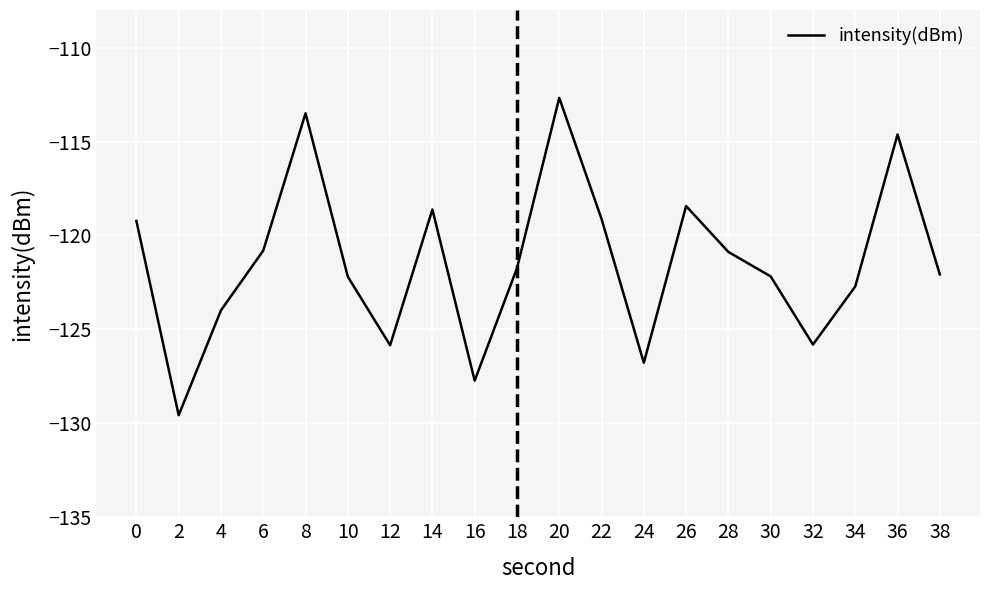

The value at 32 is -167.3. True or false?

False